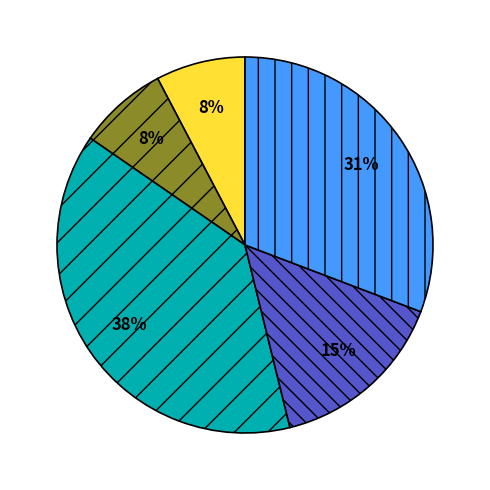

Is there any slice that represents more than half of the pie?

No